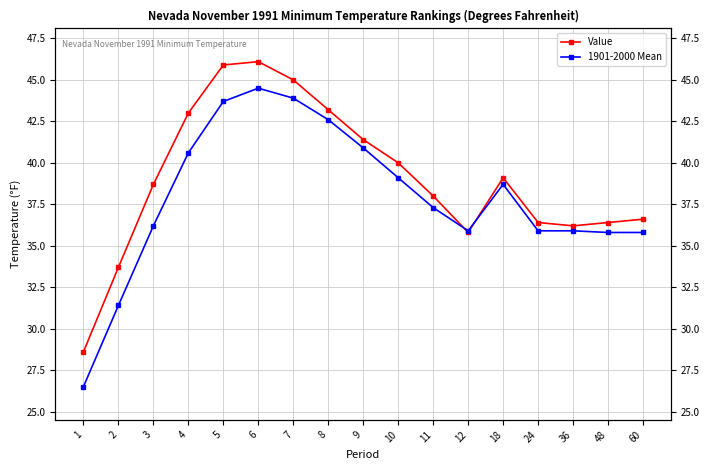

What is the maximum value for Value?

46.1